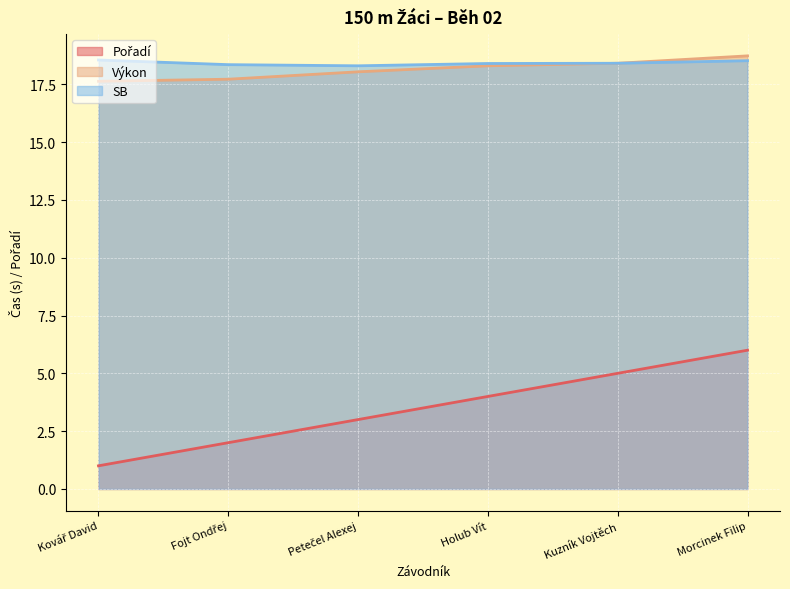

The SB series shows 18.4 at Holub Vít. True or false?

True